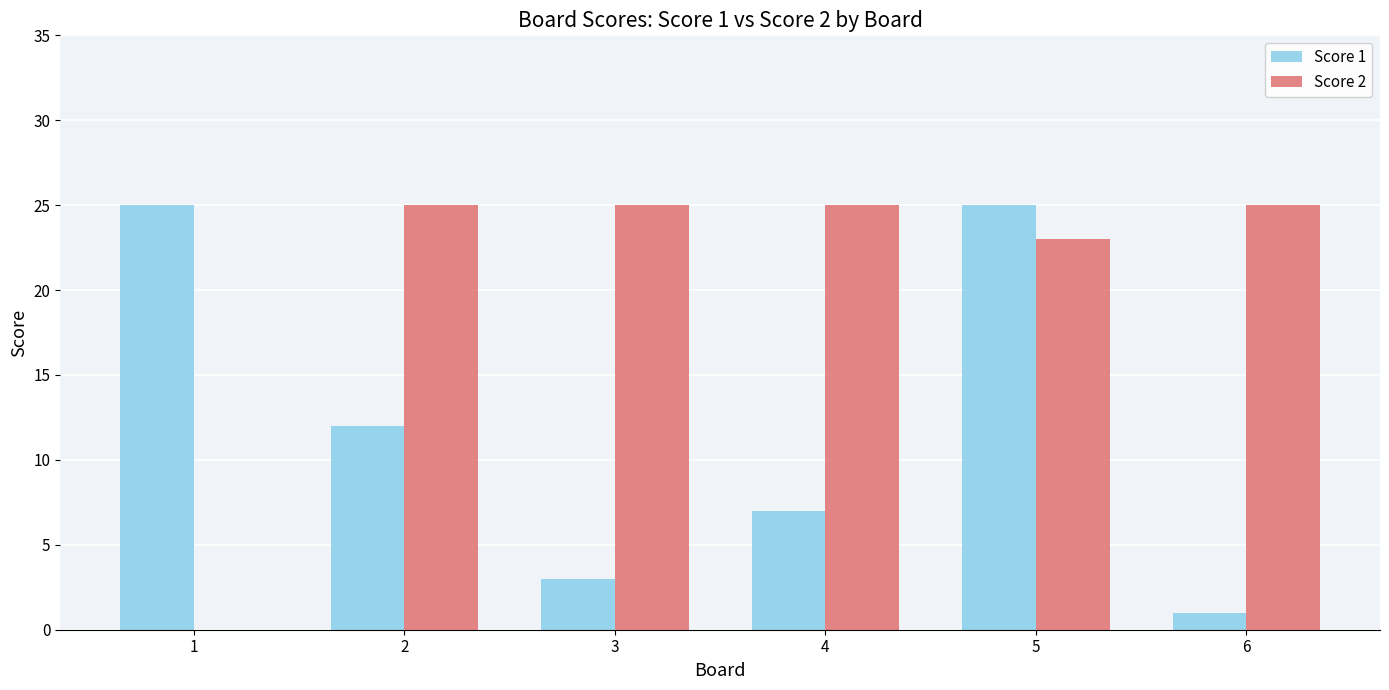

Reading left to right, extract all data points from this chart.

Score 1: 1=25	2=12	3=3	4=7	5=25	6=1
Score 2: 1=0	2=25	3=25	4=25	5=23	6=25